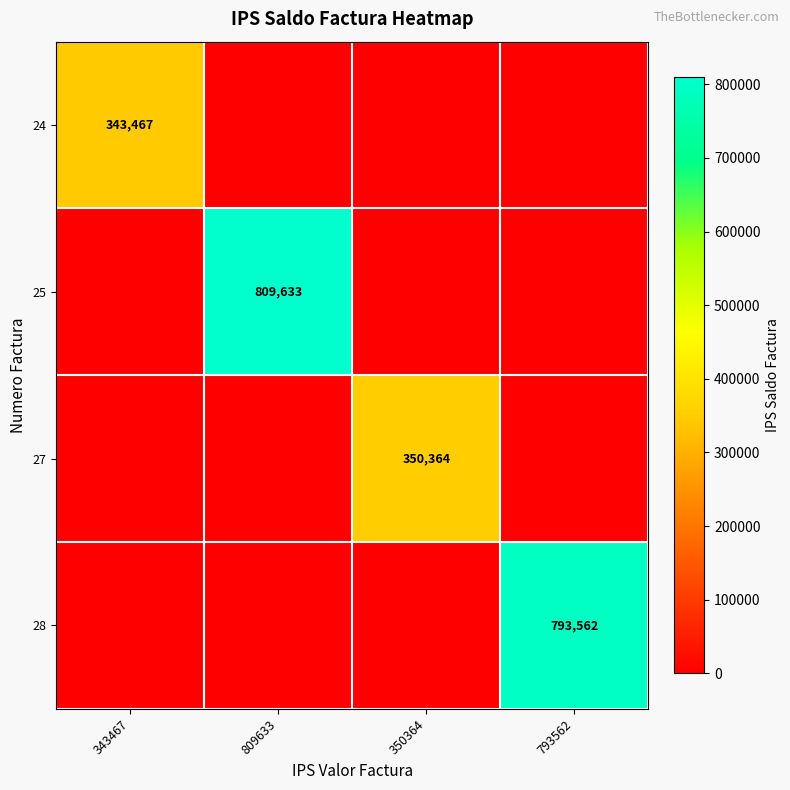

What is the difference between the highest and lowest values at 350364?

350364